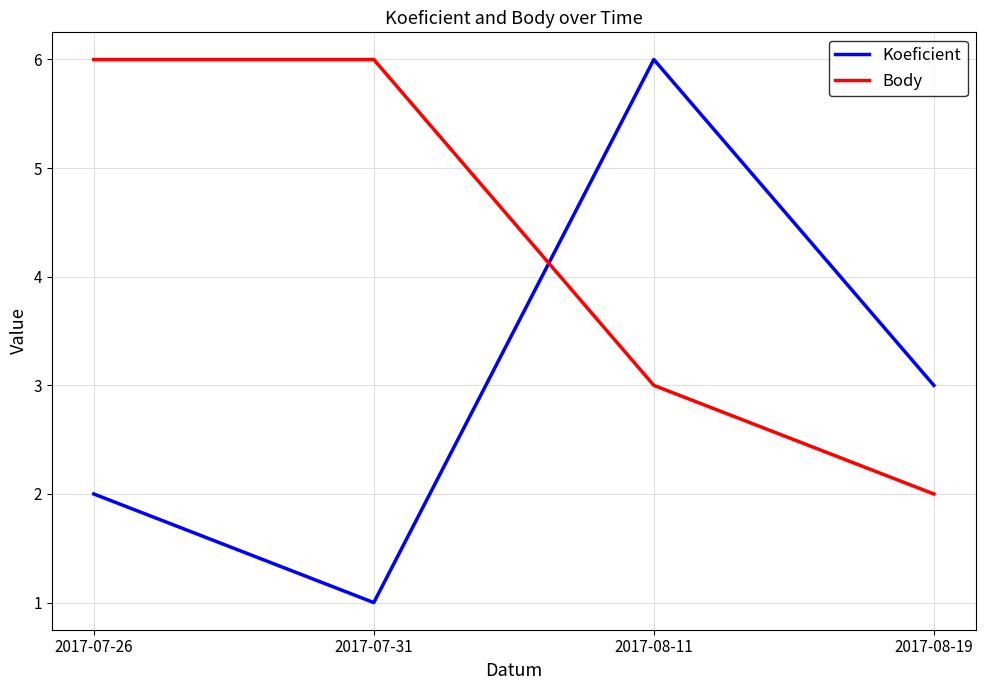

At which label does Koeficient first exceed 3?

2017-08-11